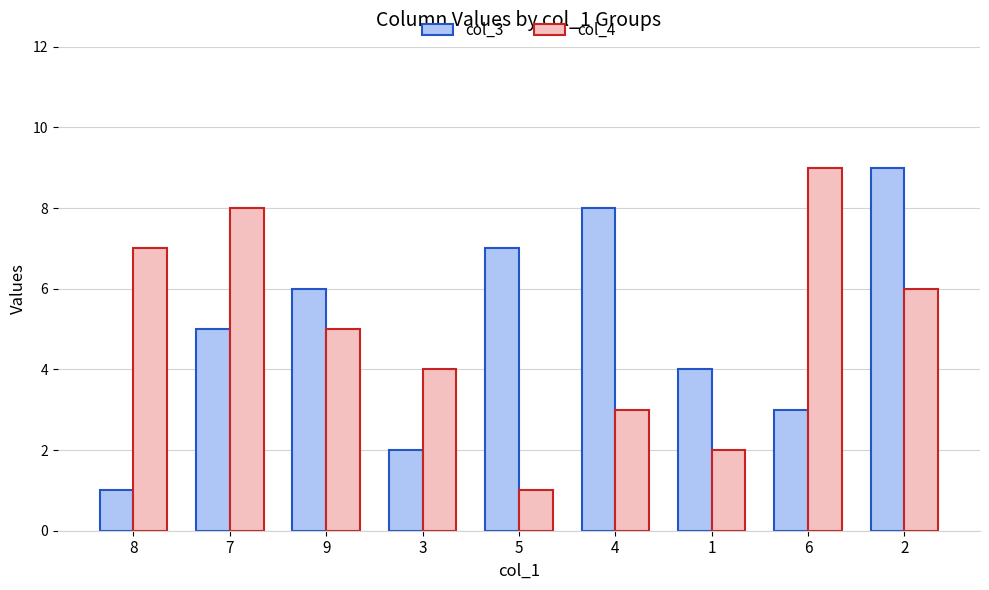

How many bars are there in total?

18